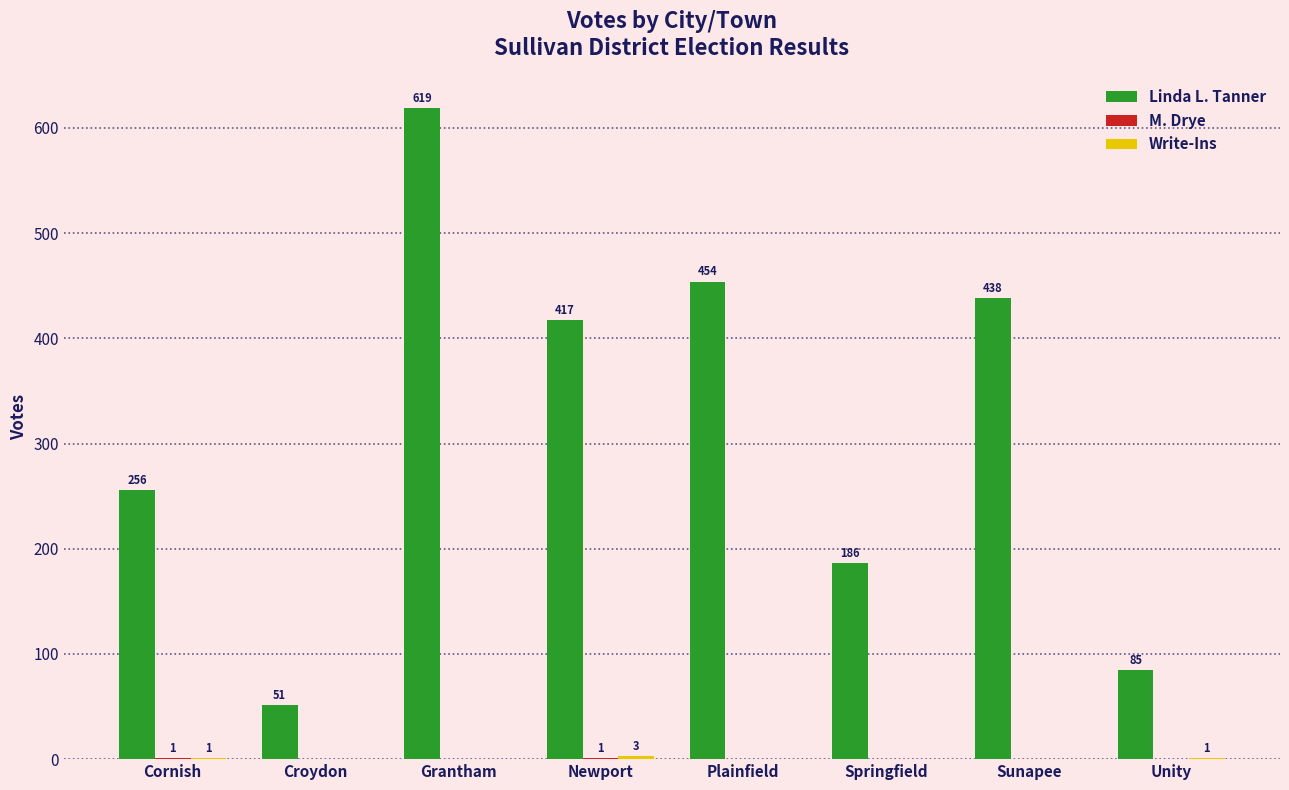

At which category is the sum across all series the highest?

Grantham